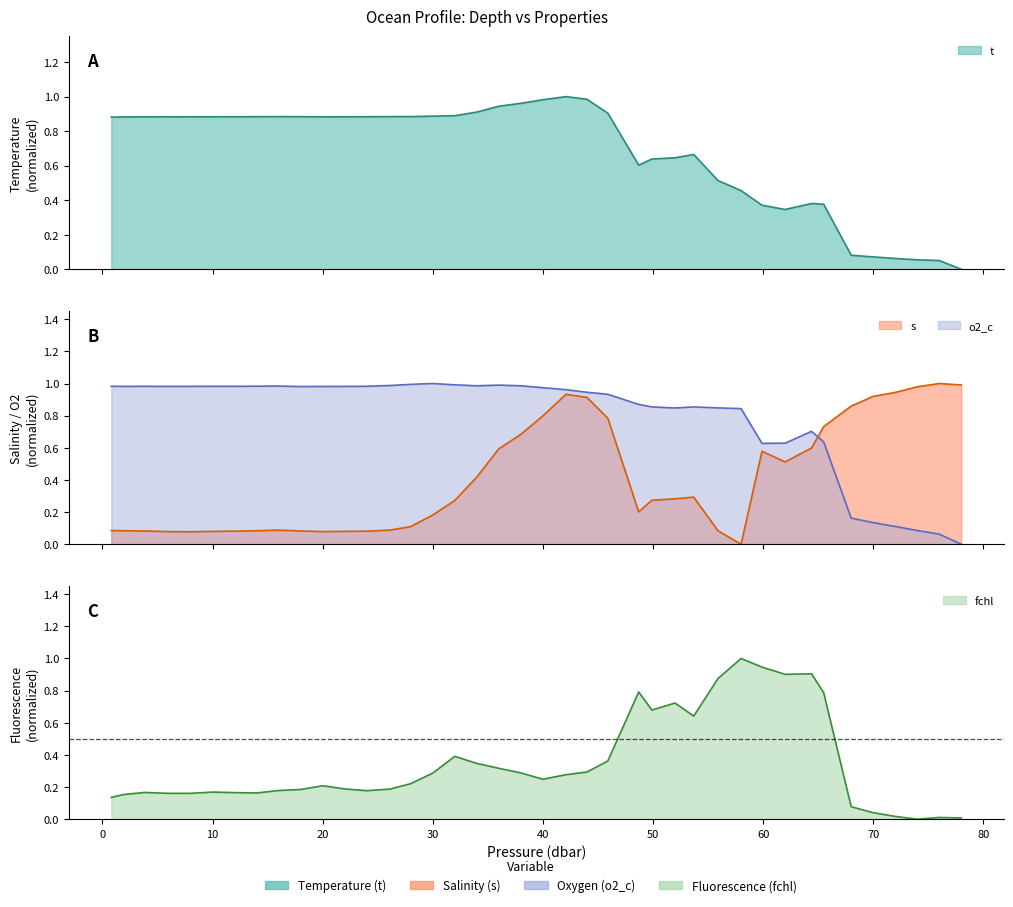

True or false: t has a value of 0.0 at 68.0.

False